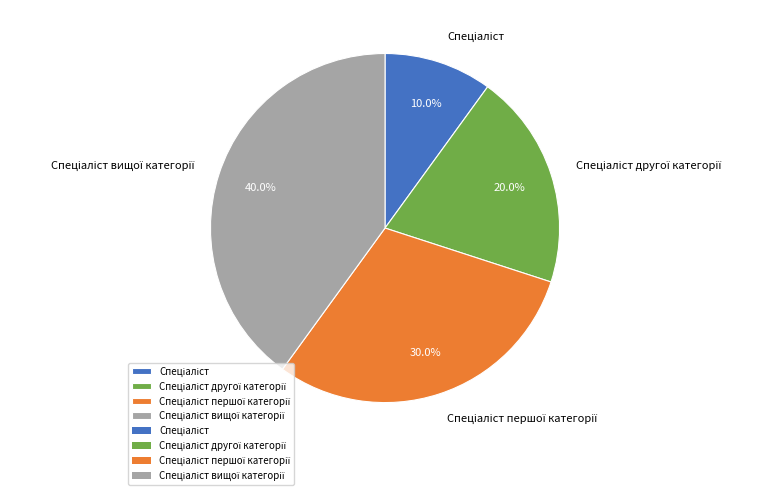

Is there a majority slice in this chart?

No